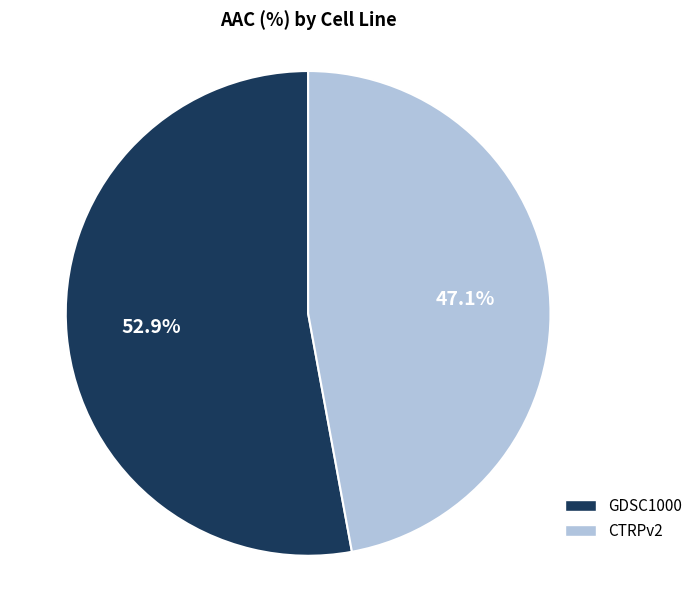

How many slices are in this pie chart?

2